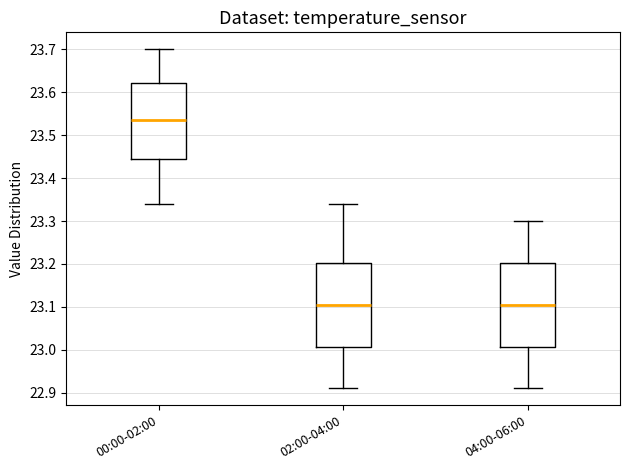

Reading left to right, transcribe this box plot: for each box, give where its median line is, the range the box spans, and where its two whiskers end, as read against the y-axis. The values are not printed on the chart, so give them approximately, as read against the axis.

00:00-02:00: median 23.54, box 23.45 to 23.62, whiskers 23.34 to 23.70
02:00-04:00: median 23.11, box 23.01 to 23.20, whiskers 22.91 to 23.34
04:00-06:00: median 23.11, box 23.01 to 23.20, whiskers 22.91 to 23.30